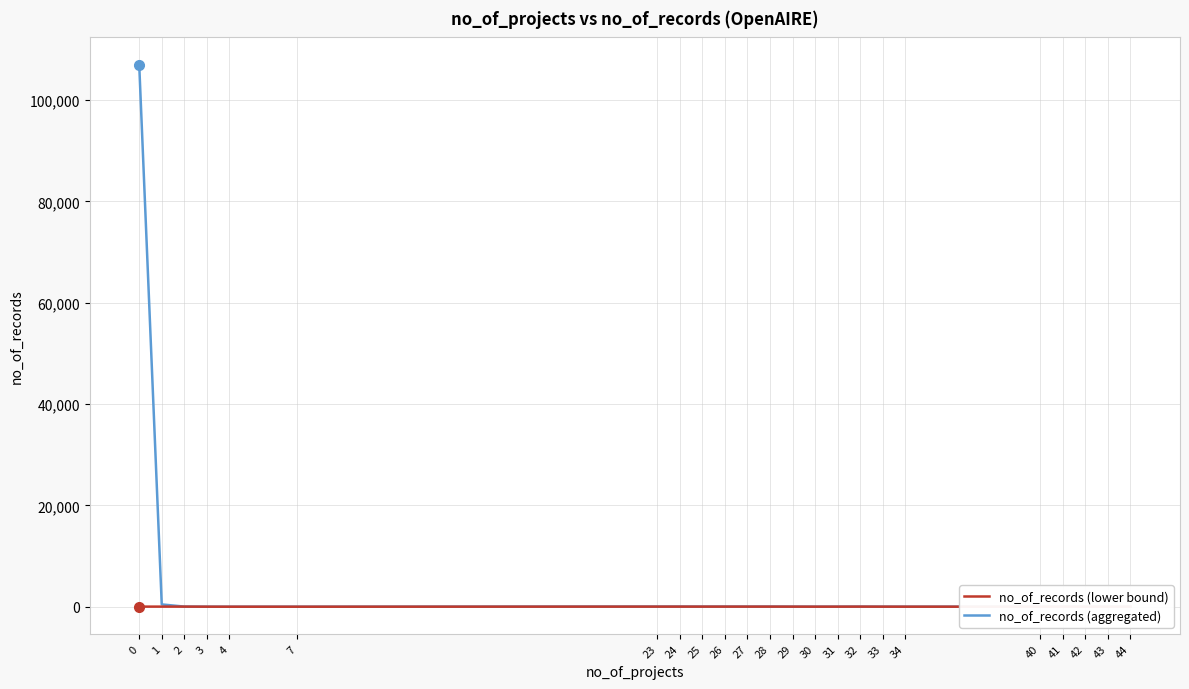

Rank the series by their average value, from highest to lowest.

no_of_records (aggregated), no_of_records (lower bound)